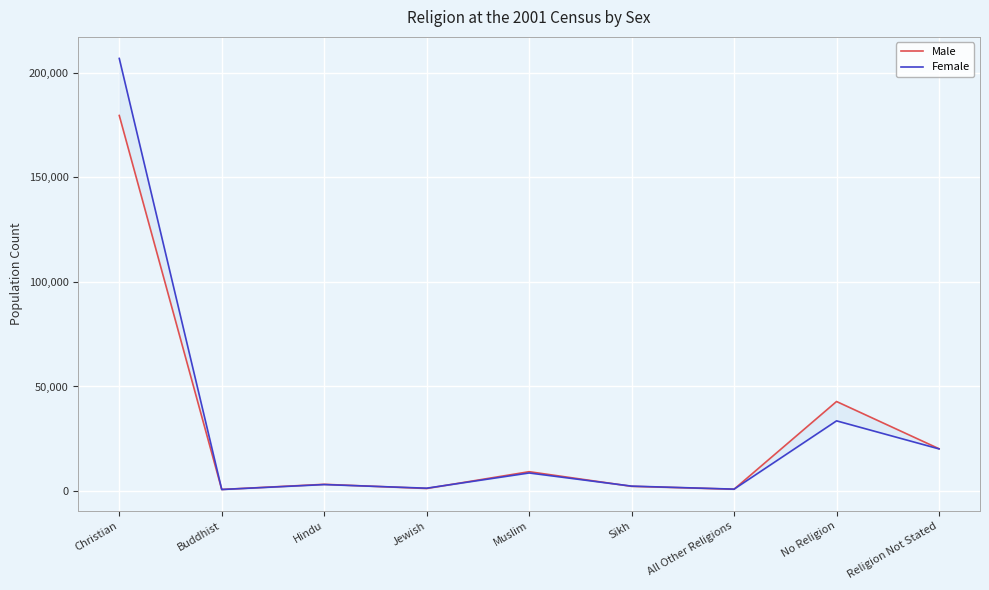

What is the maximum value for Male?

179503